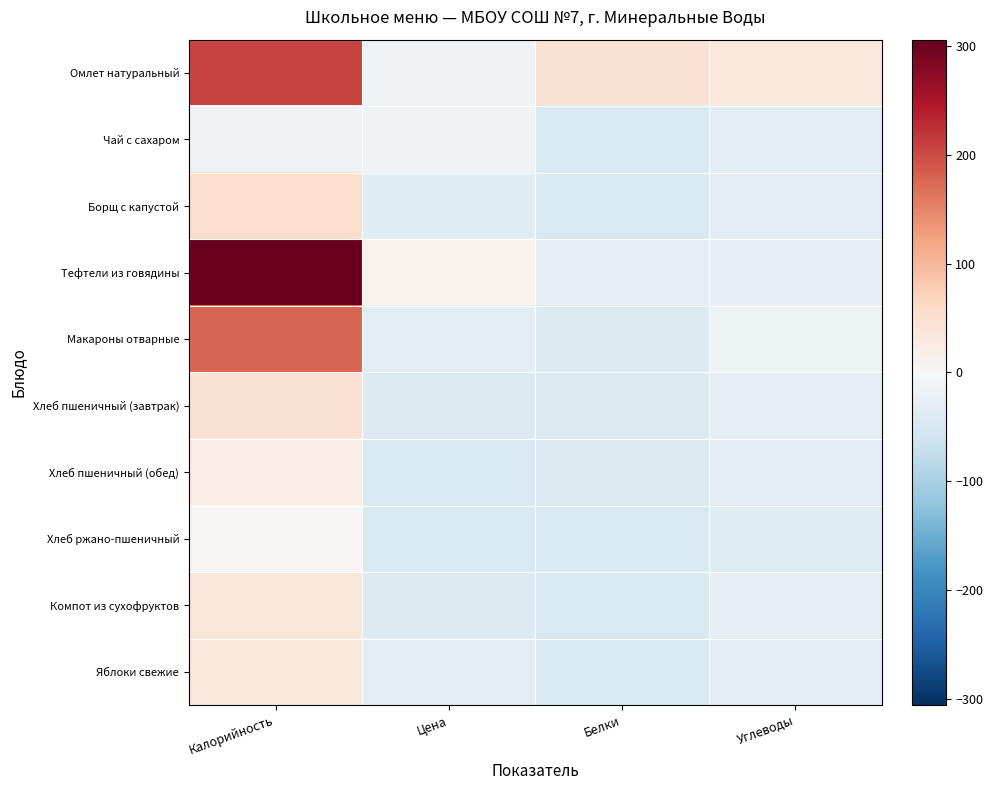

Rank the series by their maximum value, from lowest to highest.

Чай с сахаром, Хлеб ржано-пшеничный, Хлеб пшеничный (обед), Яблоки свежие, Компот из сухофруктов, Хлеб пшеничный (завтрак), Борщ с капустой, Макароны отварные, Омлет натуральный, Тефтели из говядины